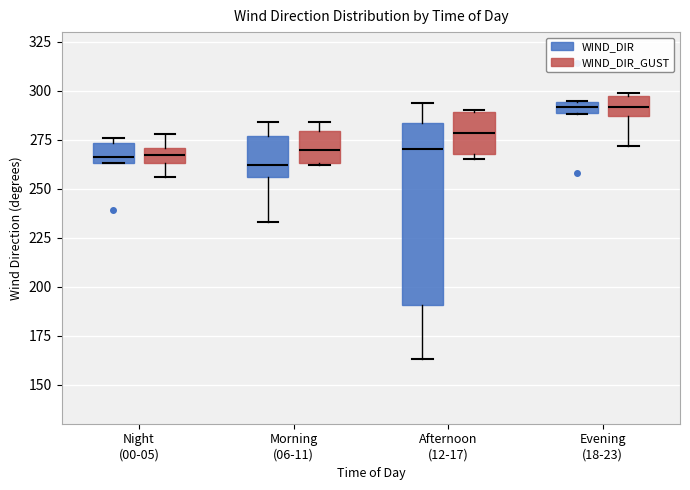

Where does the median line of the box for Afternoon (12-17) (WIND_DIR_GUST) sit on the y-axis? The values are not printed on the chart, so give them approximately, as read against the axis.

280